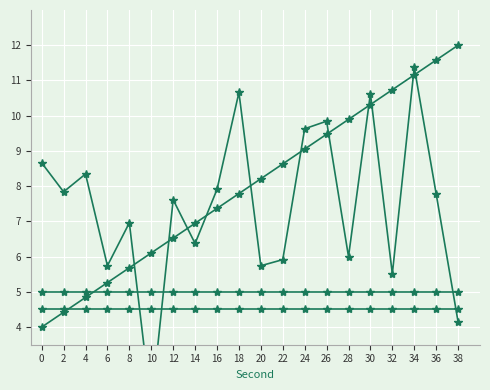

At how many categories does at least one series exceed 5?

20